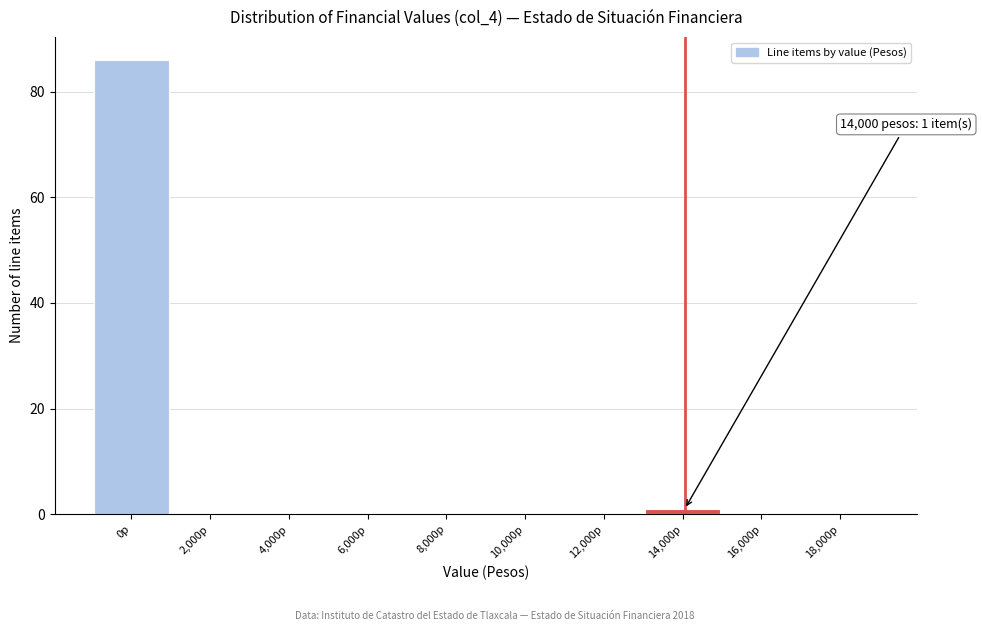

Reading left to right, what are all the values shown in this chart?

0p=86	2,000p=0	4,000p=0	6,000p=0	8,000p=0	10,000p=0	12,000p=0	14,000p=1	16,000p=0	18,000p=0